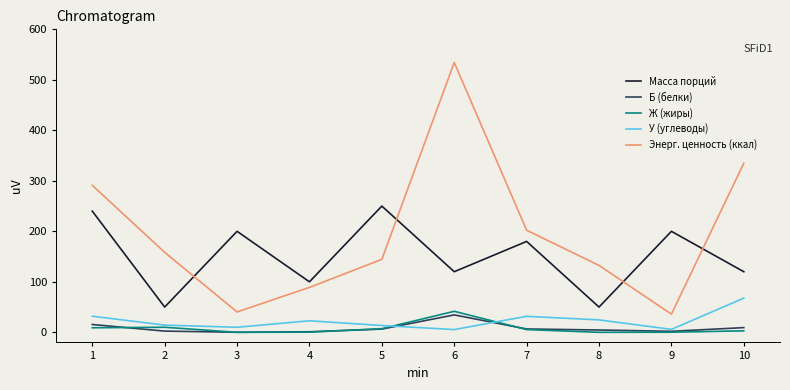

Which series has the widest spread of values?

Энерг. ценность (ккал)